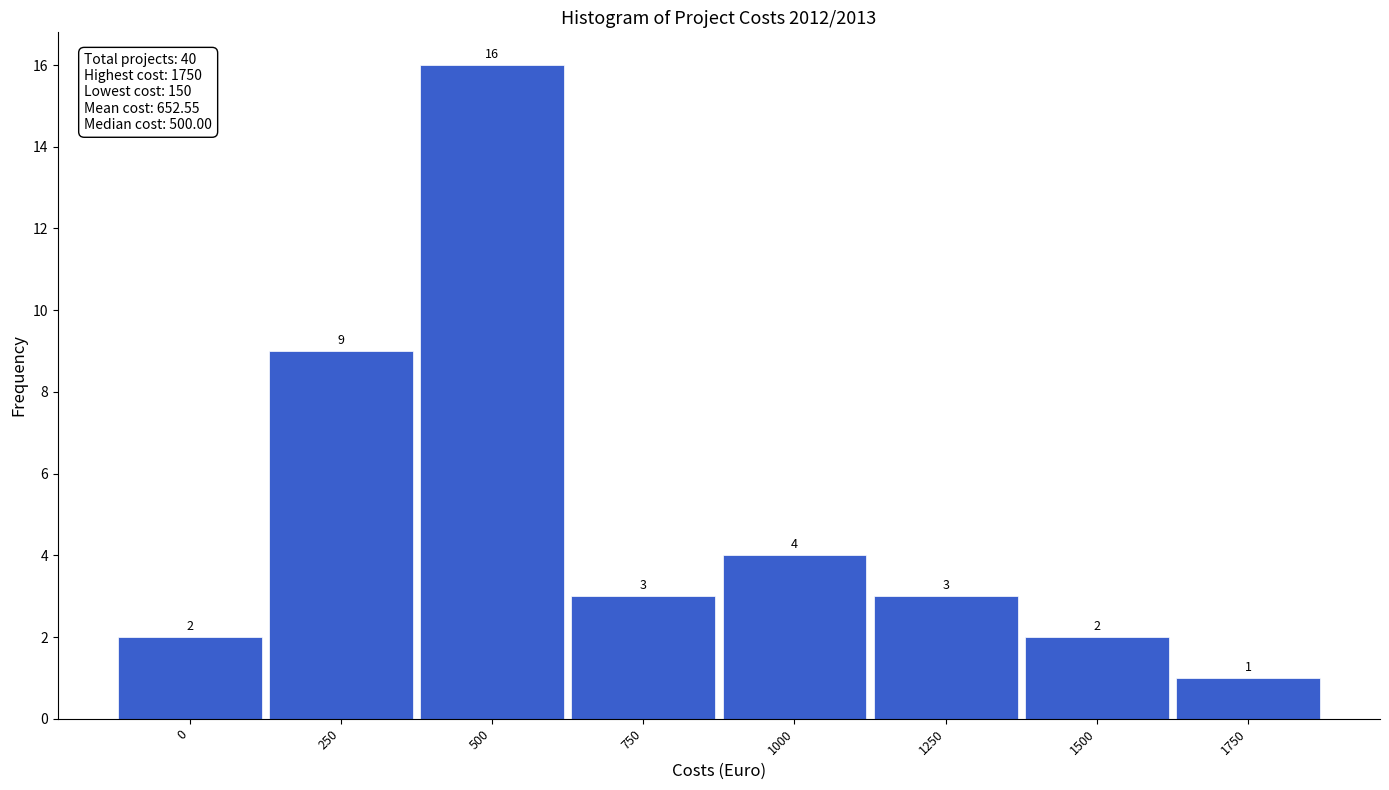

Reading left to right, extract all data points from this chart.

2	9	16	3	4	3	2	1